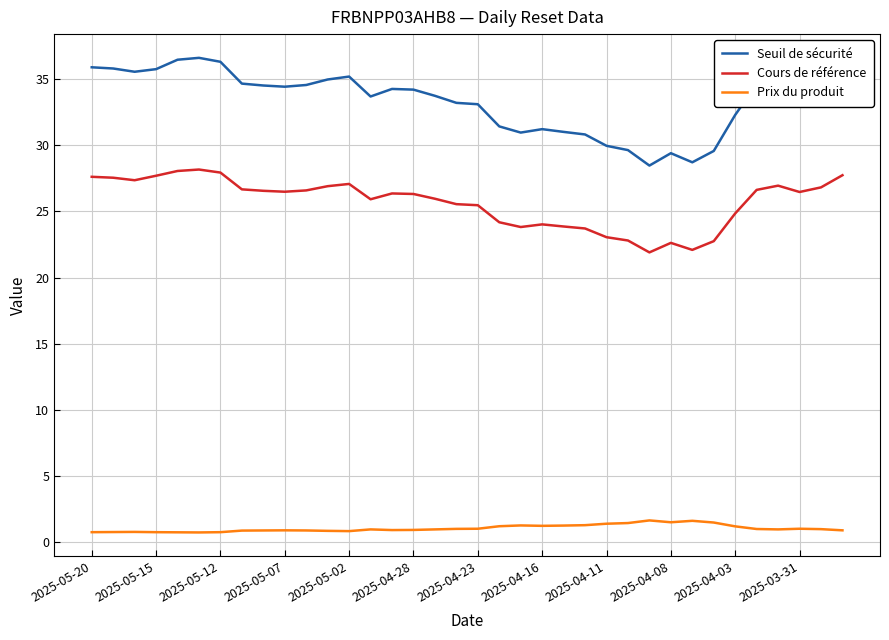

What is the highest value of the Seuil de sécurité series?

36.6